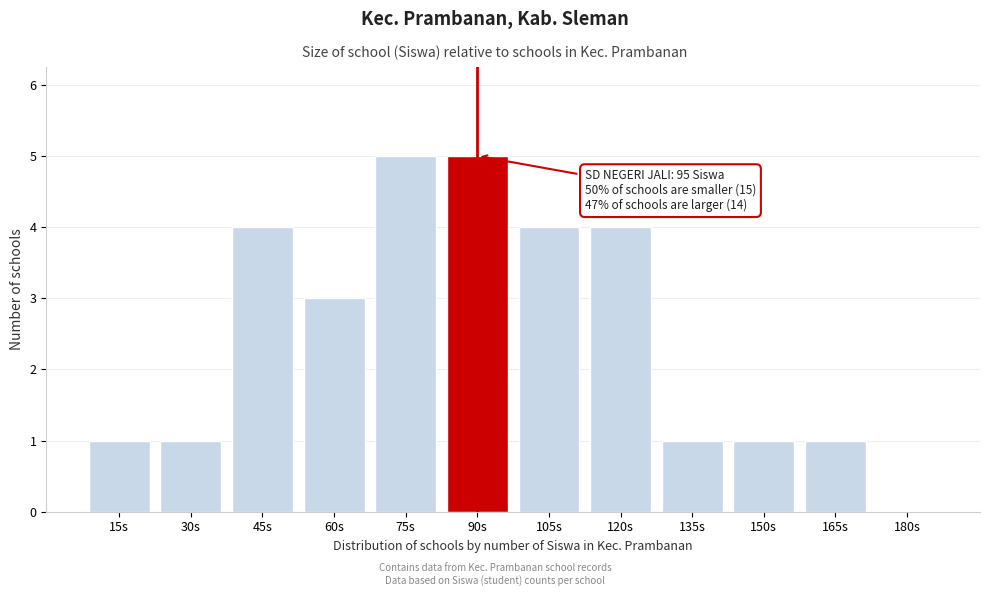

Reading left to right, list all the values displayed in this chart.

15s=1	30s=1	45s=4	60s=3	75s=5	90s=5	105s=4	120s=4	135s=1	150s=1	165s=1	180s=0